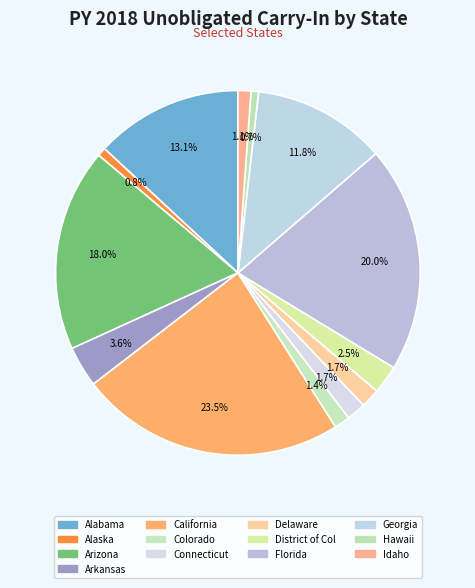

Rank the categories by value from lowest to highest.

Hawaii, Alaska, Idaho, Colorado, Delaware, Connecticut, District of Col, Arkansas, Georgia, Alabama, Arizona, Florida, California